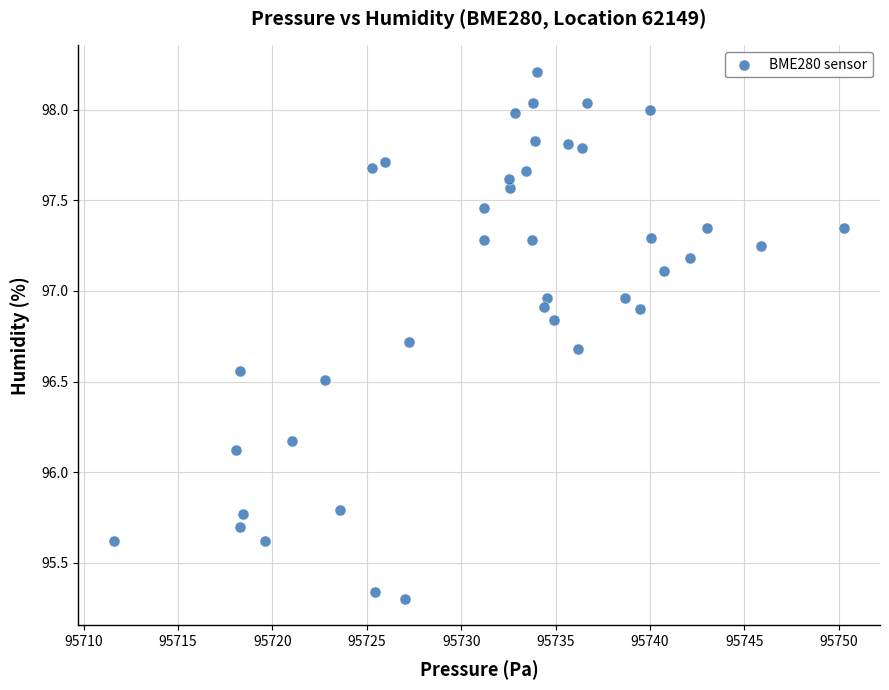

What is the range of Y values (max minus min)?

2.9